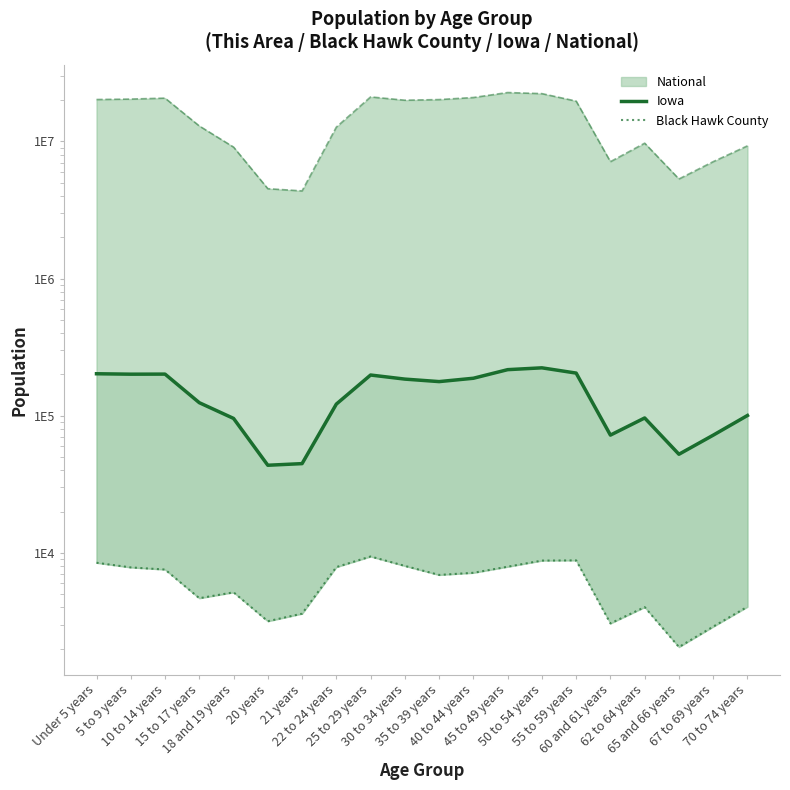

How many values in the Iowa series are below 177148?

10